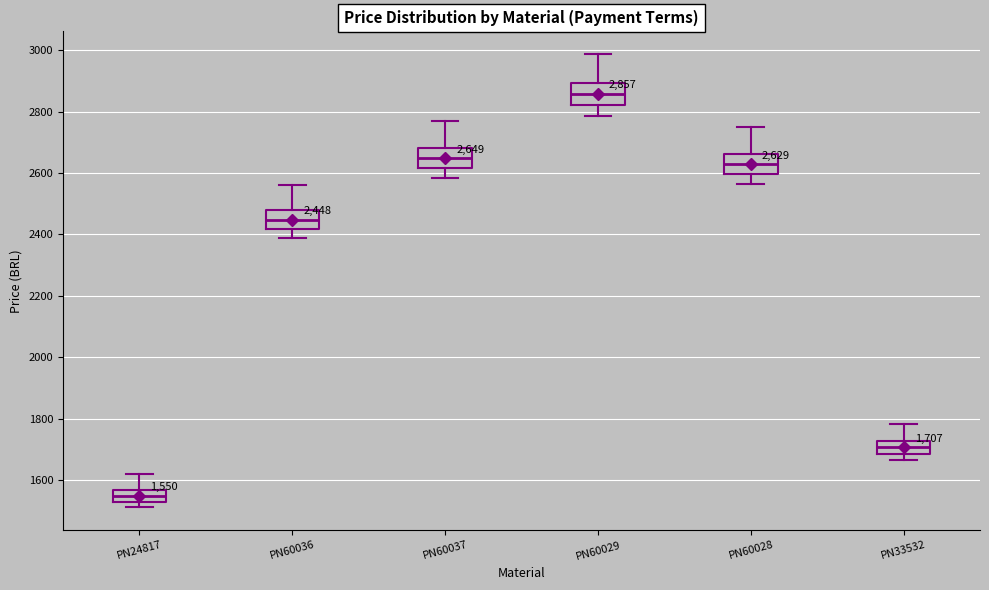

Which box's median line is the highest?

PN60029